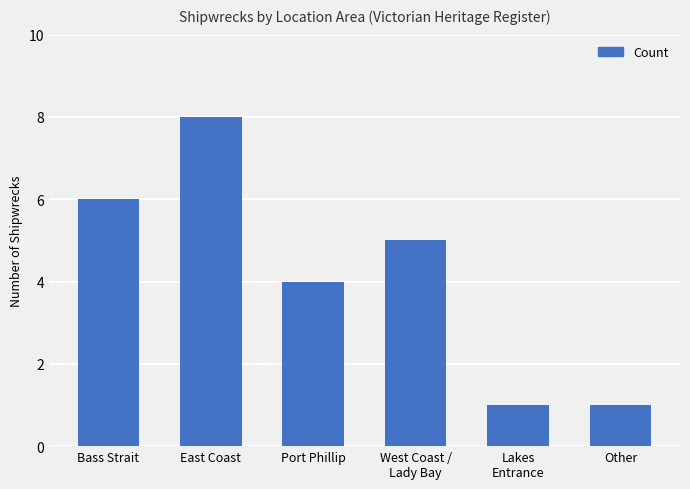

What is the smallest value displayed?

1